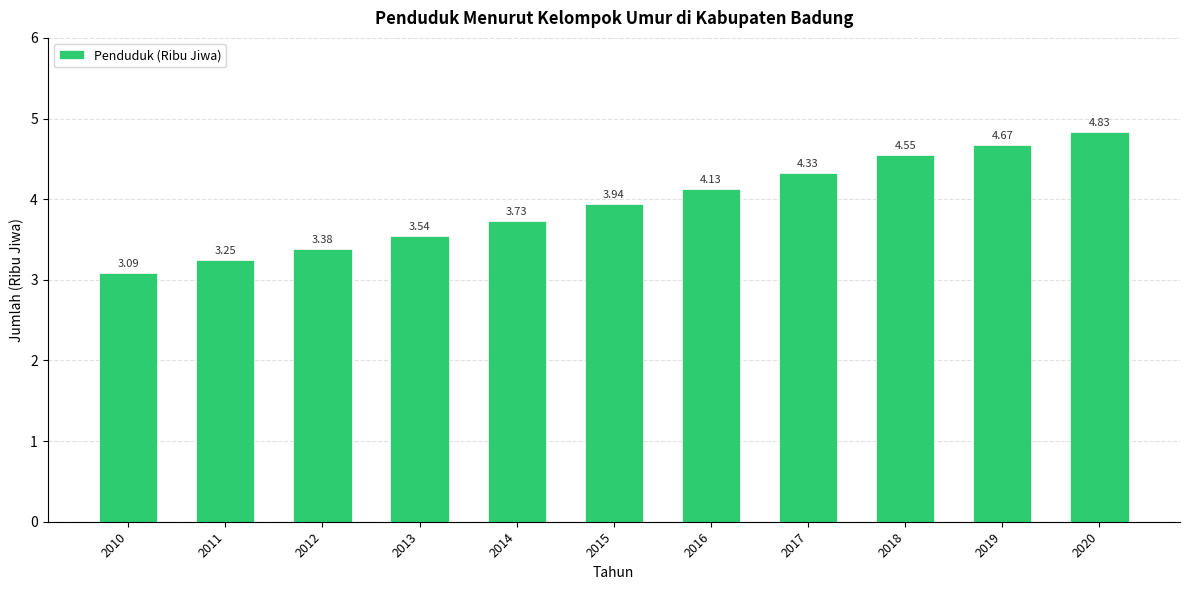

Approximately how many times larger is the value at 2010 compared to 2018?

0.7